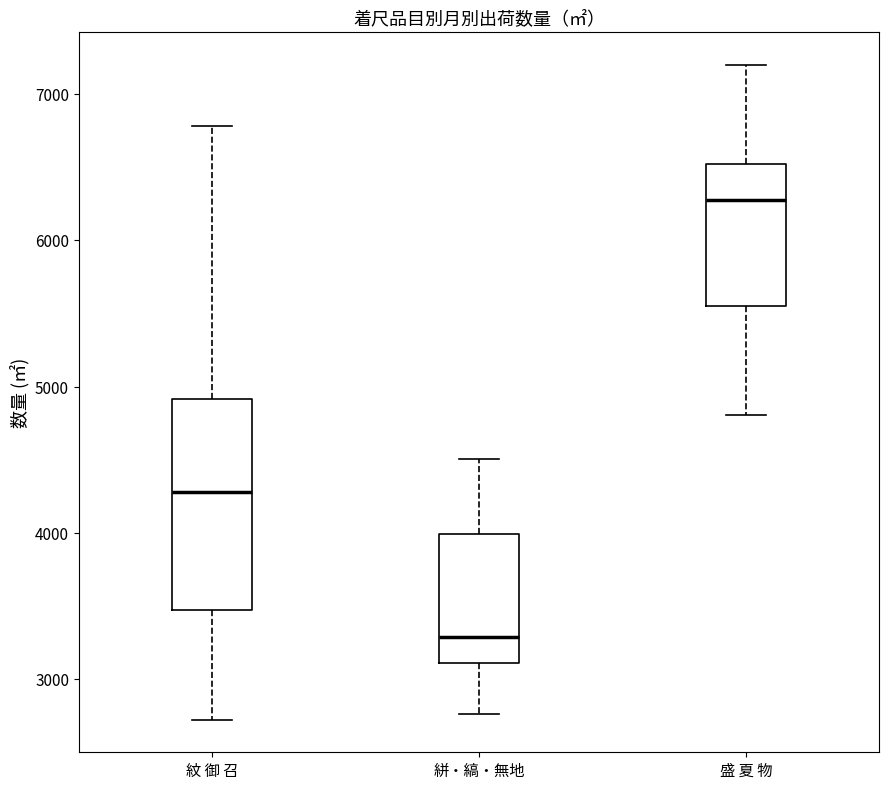

Which box has the highest median line?

盛 夏 物